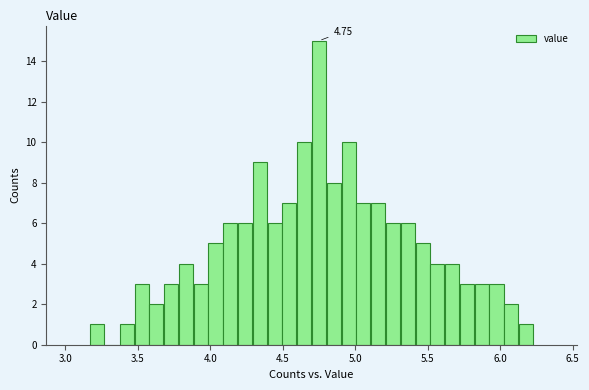

Around what value on the x-axis is the tallest bar? Give the approximate position of its centre, as read against the axis.

4.75